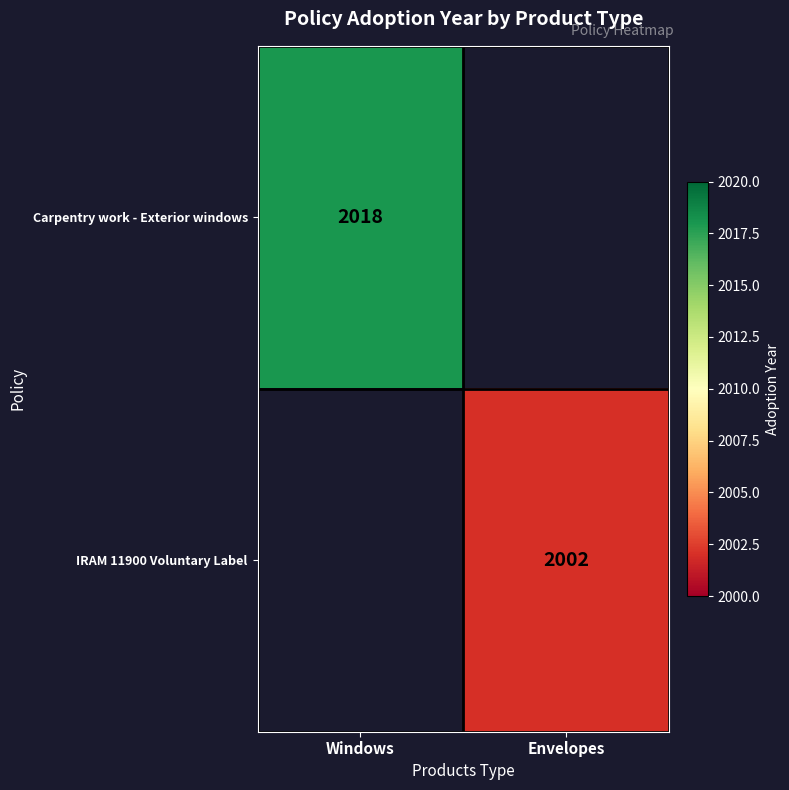

Which has a higher value, Envelopes or Windows?

Windows